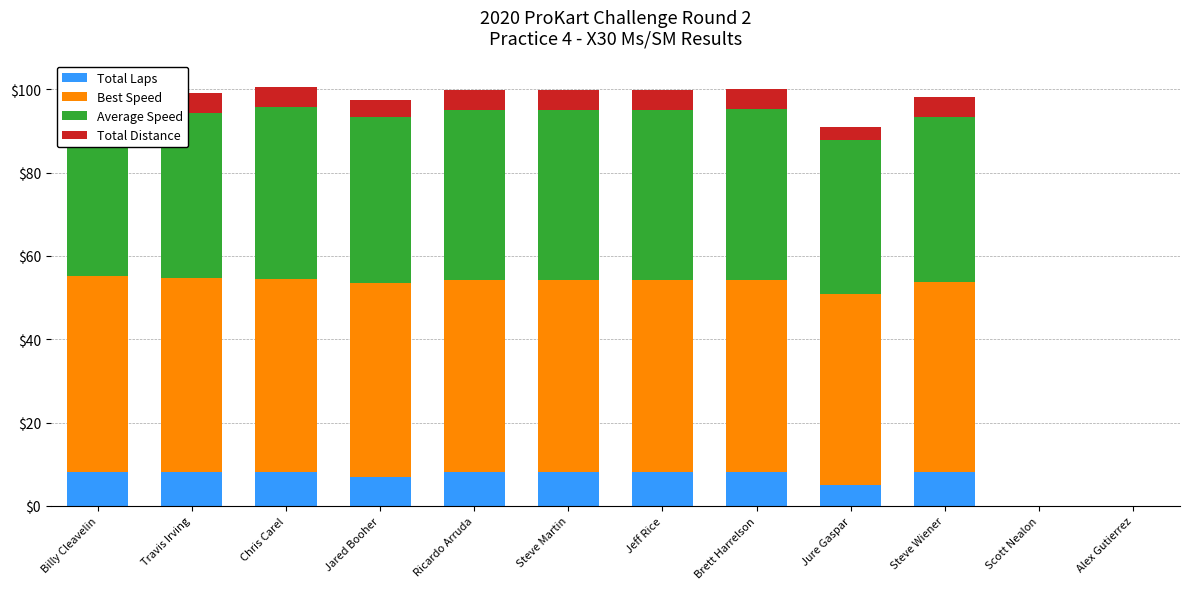

What is the sum of the Best Speed values at Chris Carel and Travis Irving?

93.3